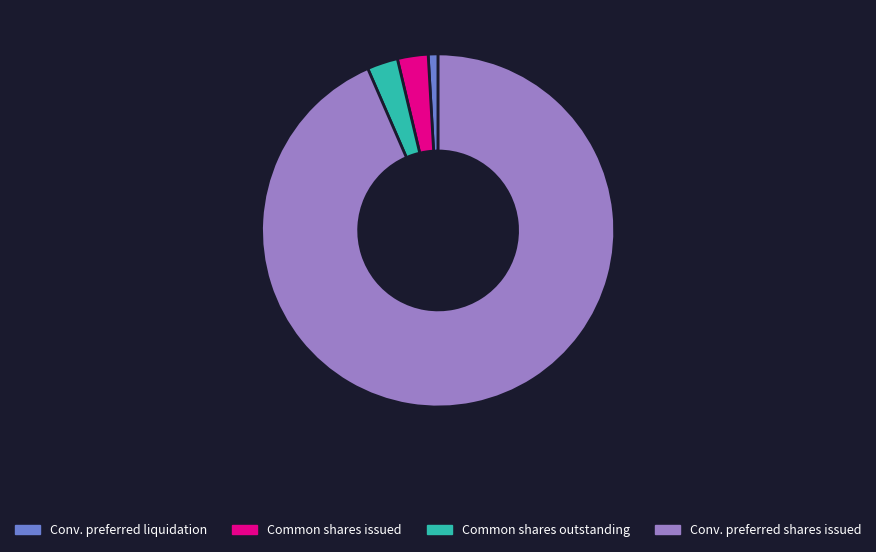

Which category accounts for the majority?

Conv. preferred shares issued